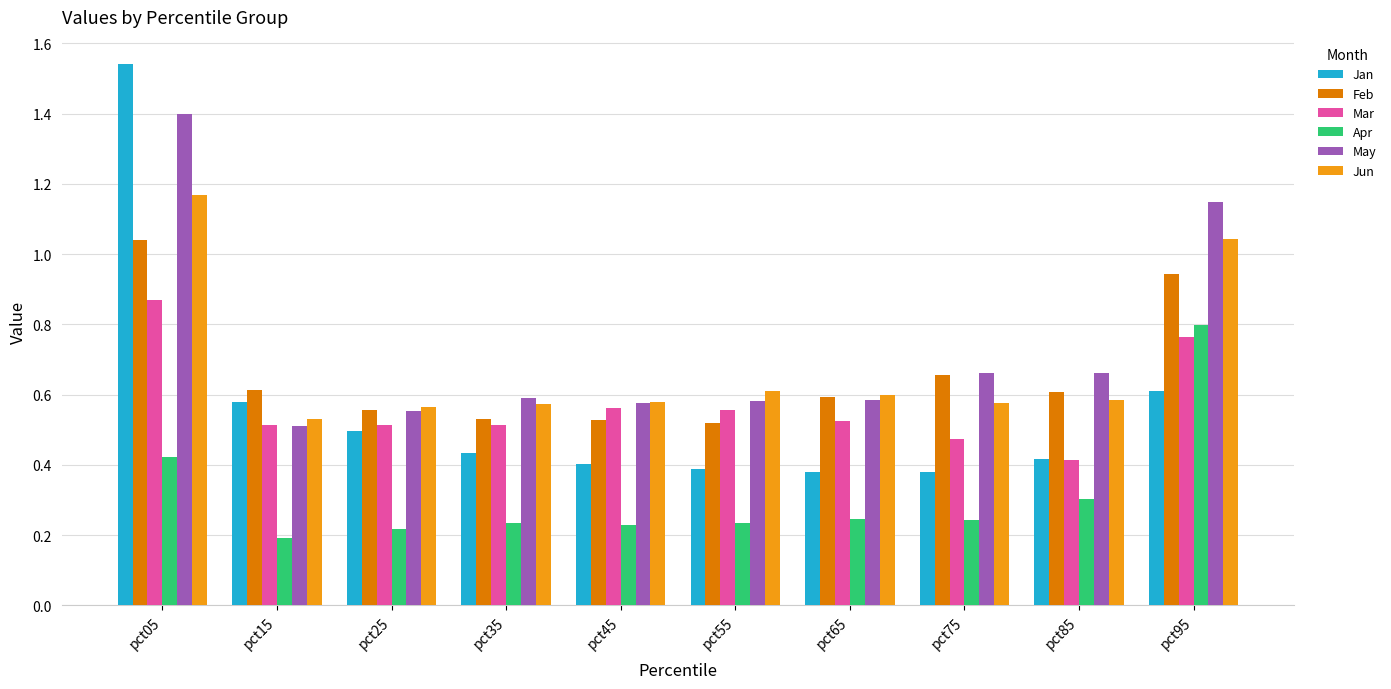

What is the total value across all series at pct65?

2.9